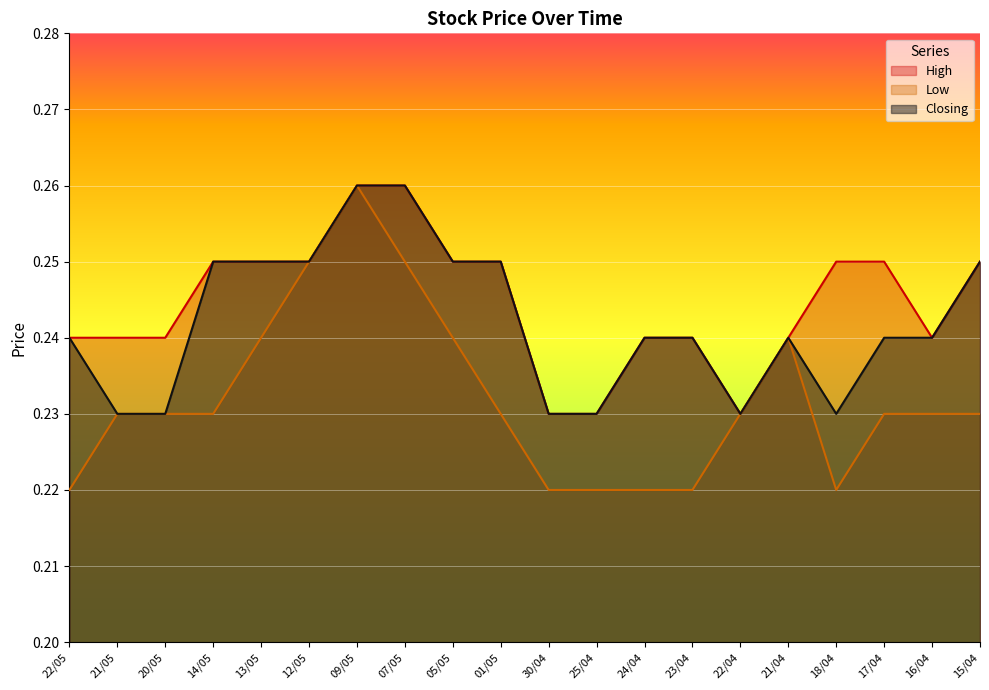

Rank the categories by Closing value from highest to lowest.

09/05, 07/05, 14/05, 13/05, 12/05, 05/05, 01/05, 15/04, 22/05, 24/04, 23/04, 21/04, 17/04, 16/04, 21/05, 20/05, 30/04, 25/04, 22/04, 18/04